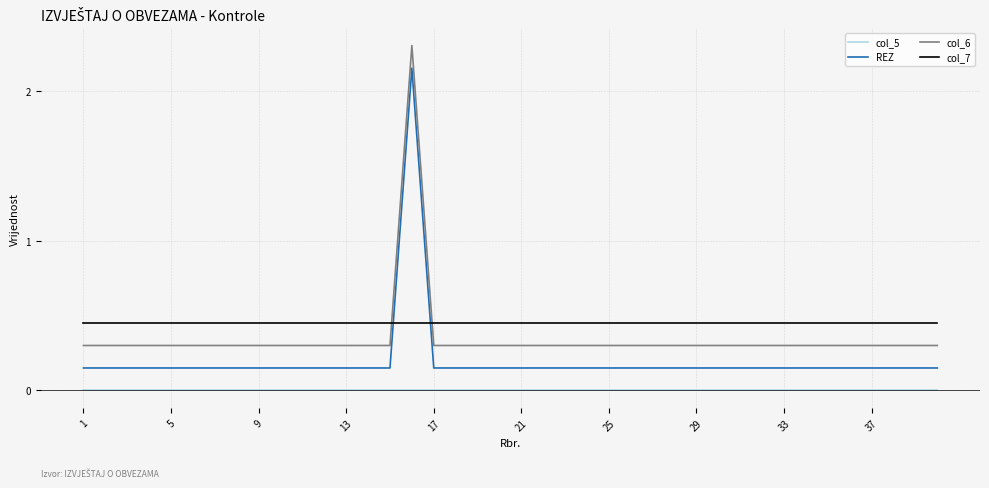

True or false: col_5 and REZ intersect in this chart.

False